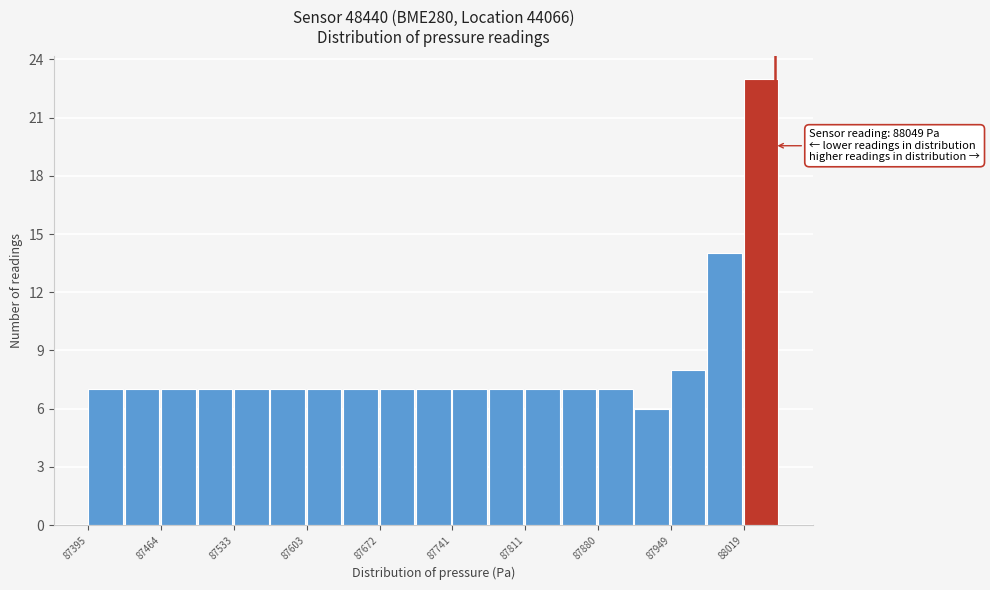

Read against the x-axis, roughly where is the centre of the tallest bar?

88040